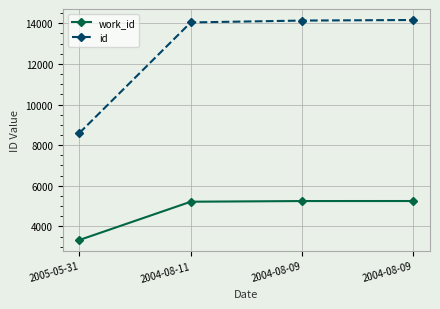

Is it true that work_id equals 8523 at 2004-08-09?

False